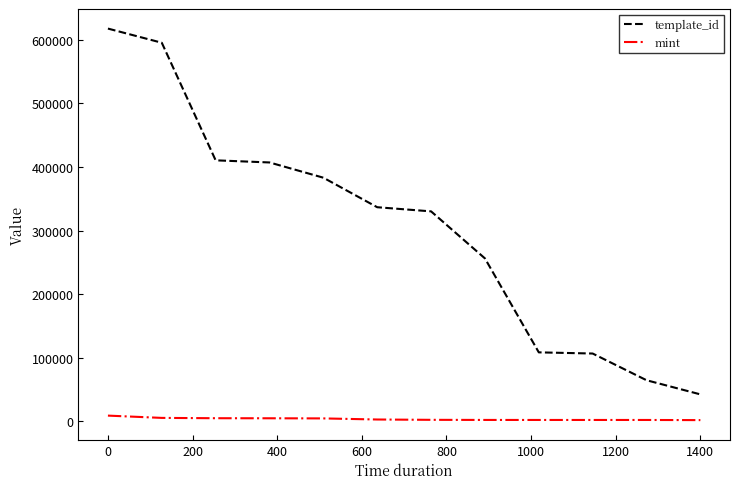

True or false: mint and template_id intersect in this chart.

False